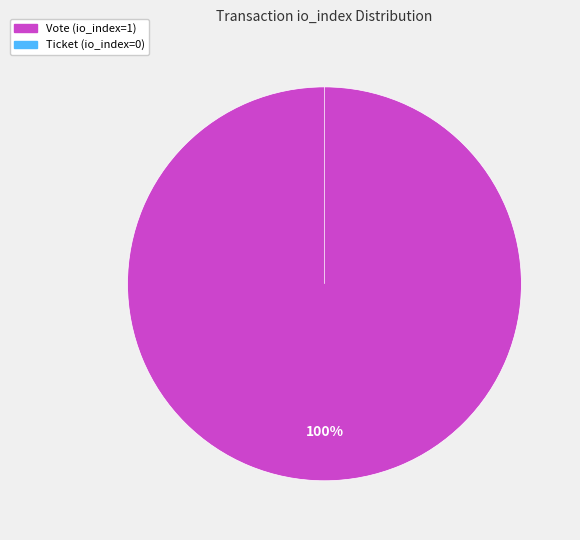

How much of the chart is everything except Ticket (io_index=0)?

100.0%